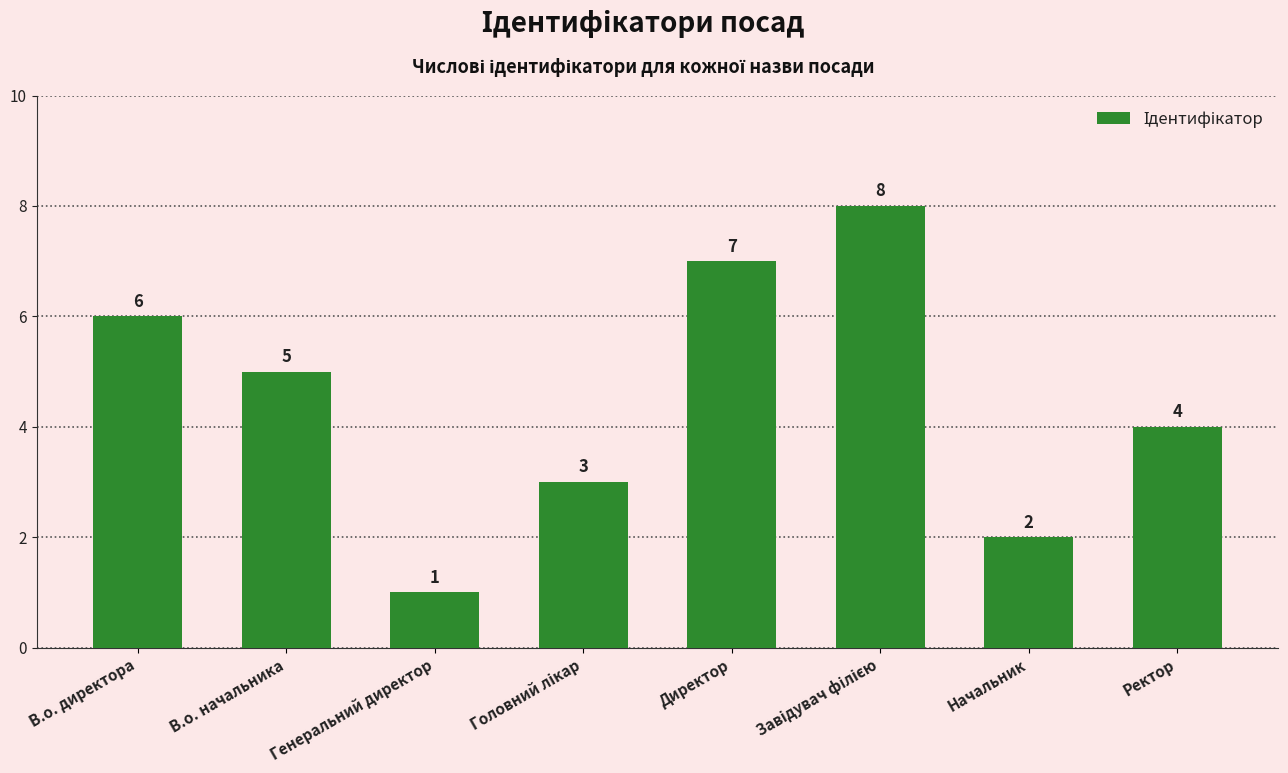

How many values are below 5?

4